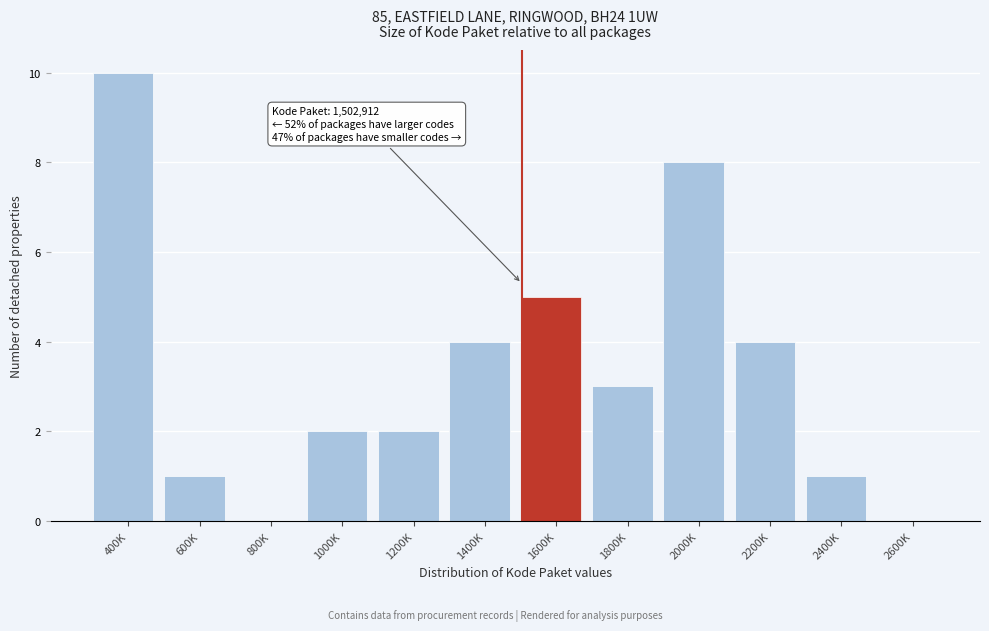

Reading left to right, list all the values displayed in this chart.

400K=10	600K=1	800K=0	1000K=2	1200K=2	1400K=4	1600K=5	1800K=3	2000K=8	2200K=4	2400K=1	2600K=0